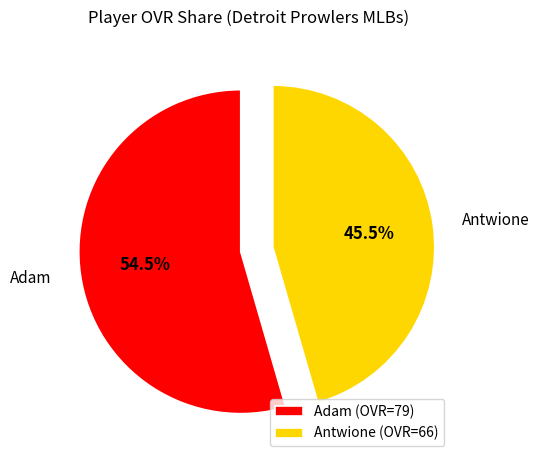

How much of the chart is everything except Adam?

45.5%